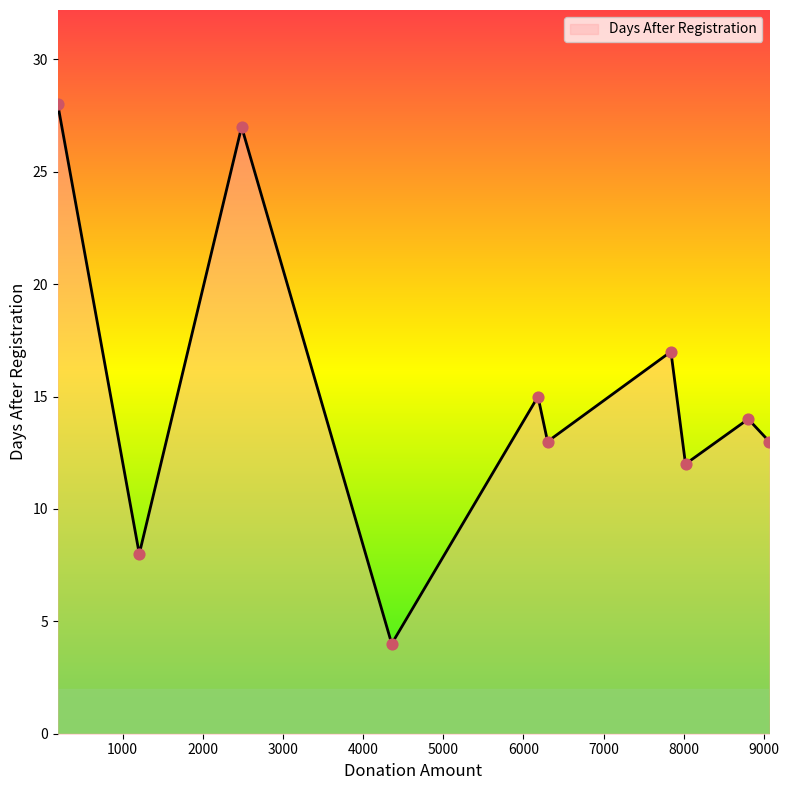

What is the minimum value shown in the chart?

4